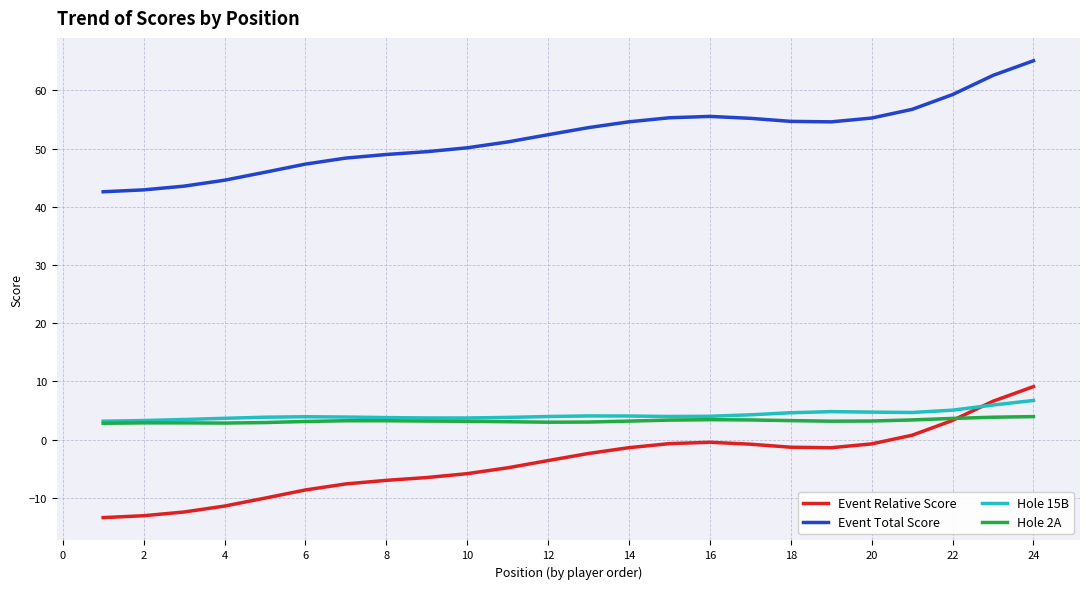

Which series has the largest total across all categories?

Event Total Score